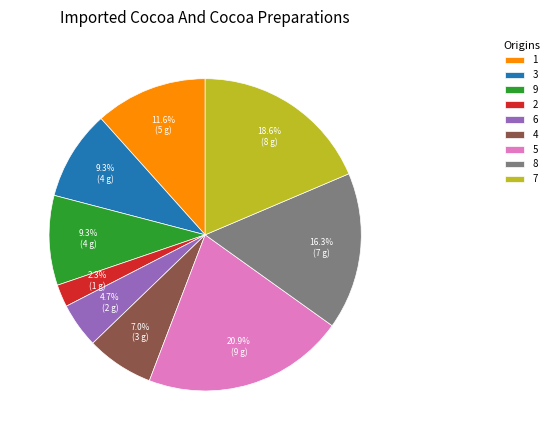

Does any single category account for the majority?

No